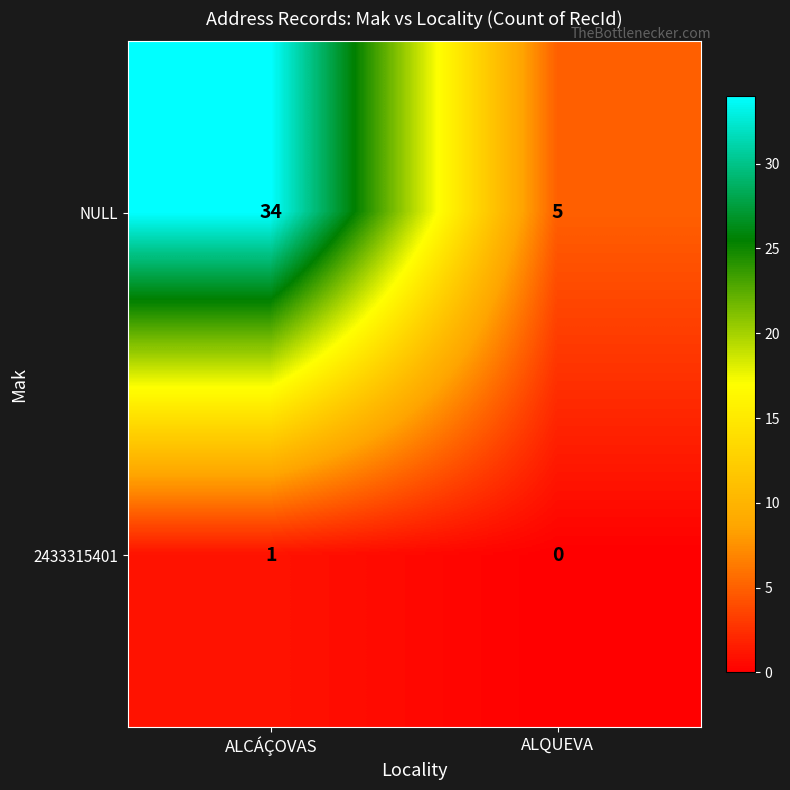

Rank the series by their average value, from highest to lowest.

NULL, 2433315401